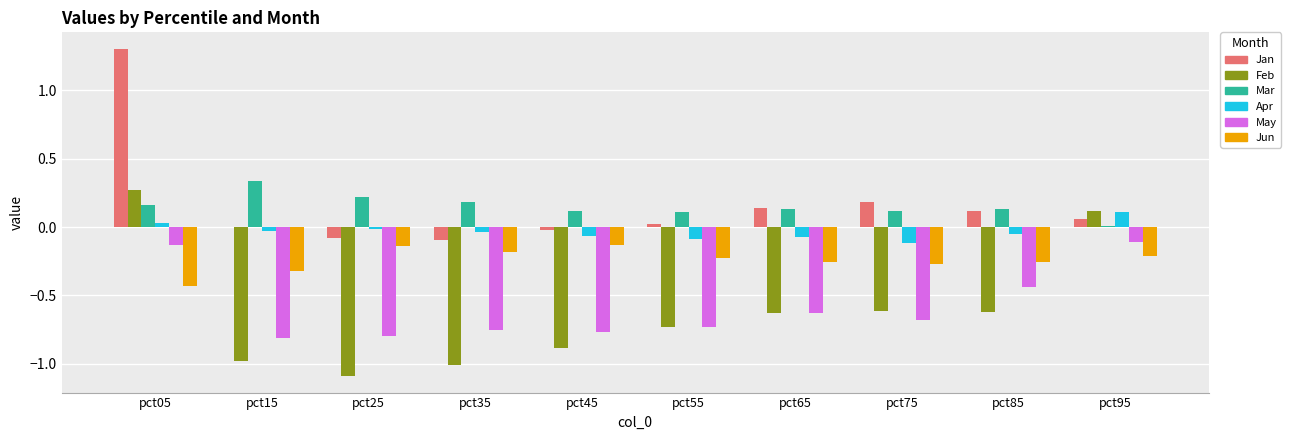

Which series changed the most between pct05 and pct15?

Jan